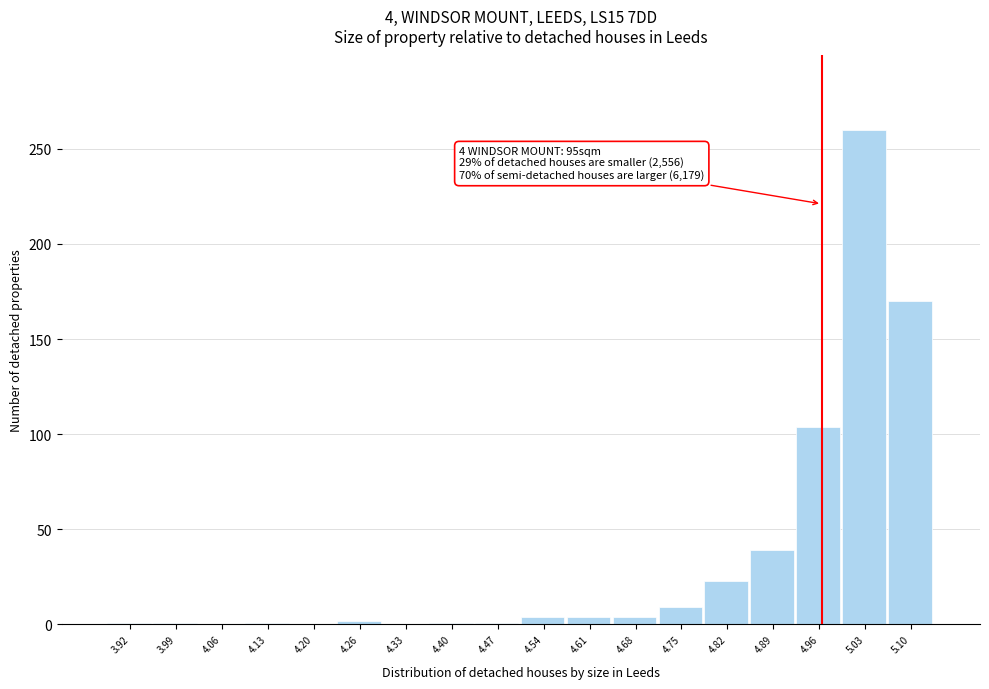

Which has a higher value, 4.89 or 5.10?

5.10